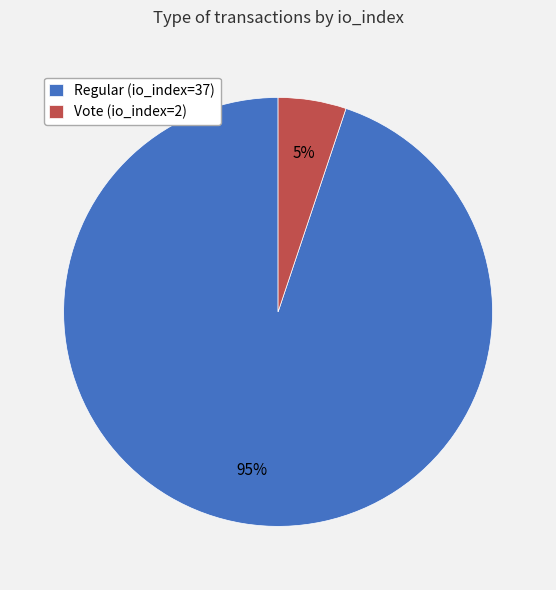

True or false: Regular (io_index=37) accounts for 95% of the total.

True